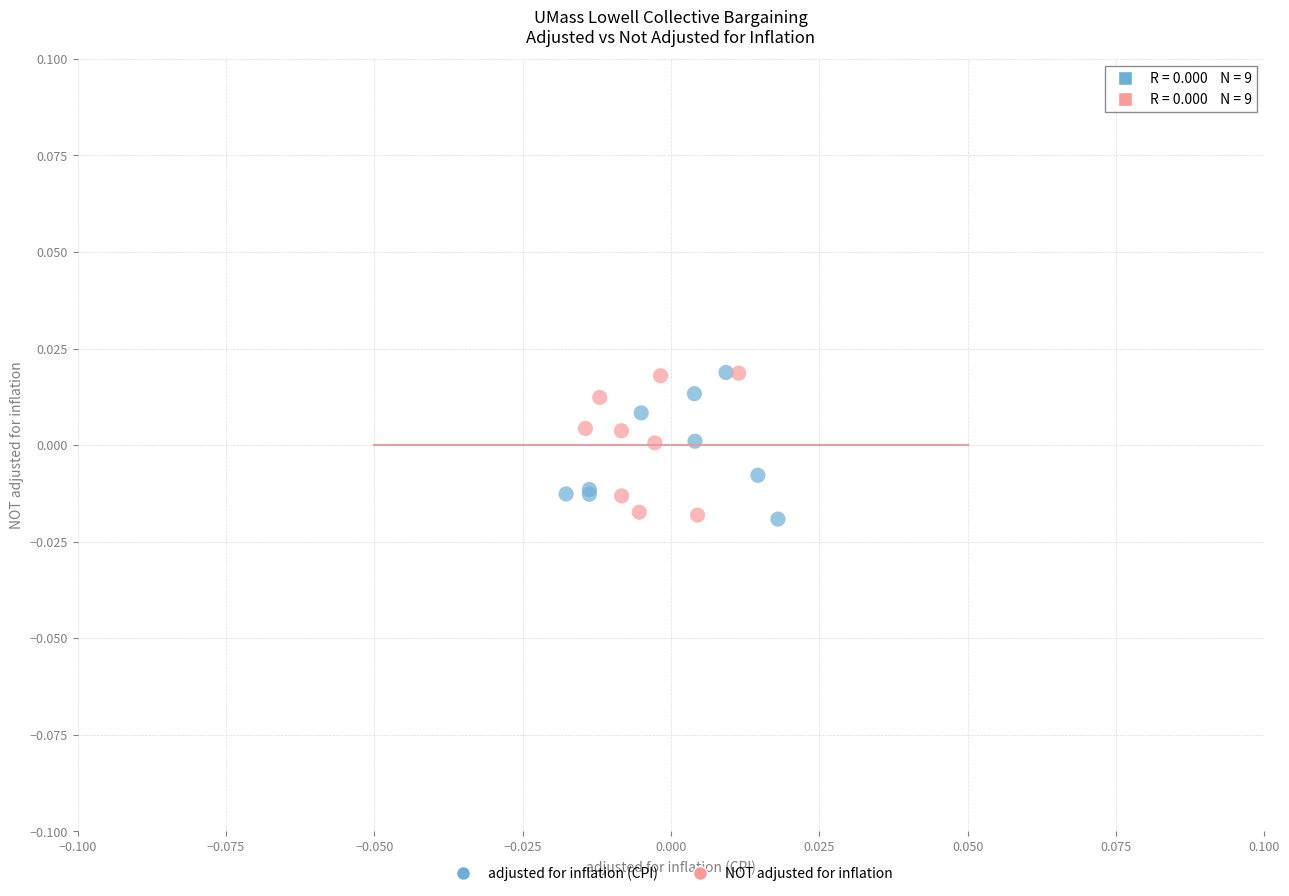

What are all the series names shown in the legend?

adjusted for inflation (CPI), NOT adjusted for inflation